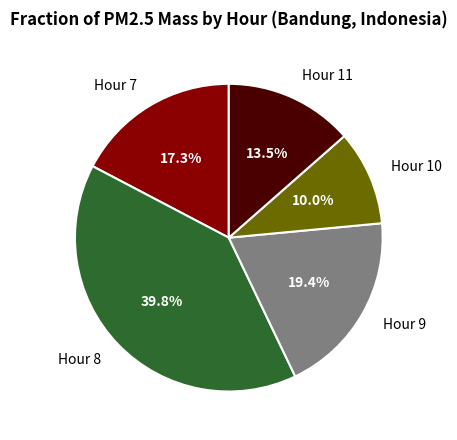

Which has a higher value, Hour 8 or Hour 10?

Hour 8